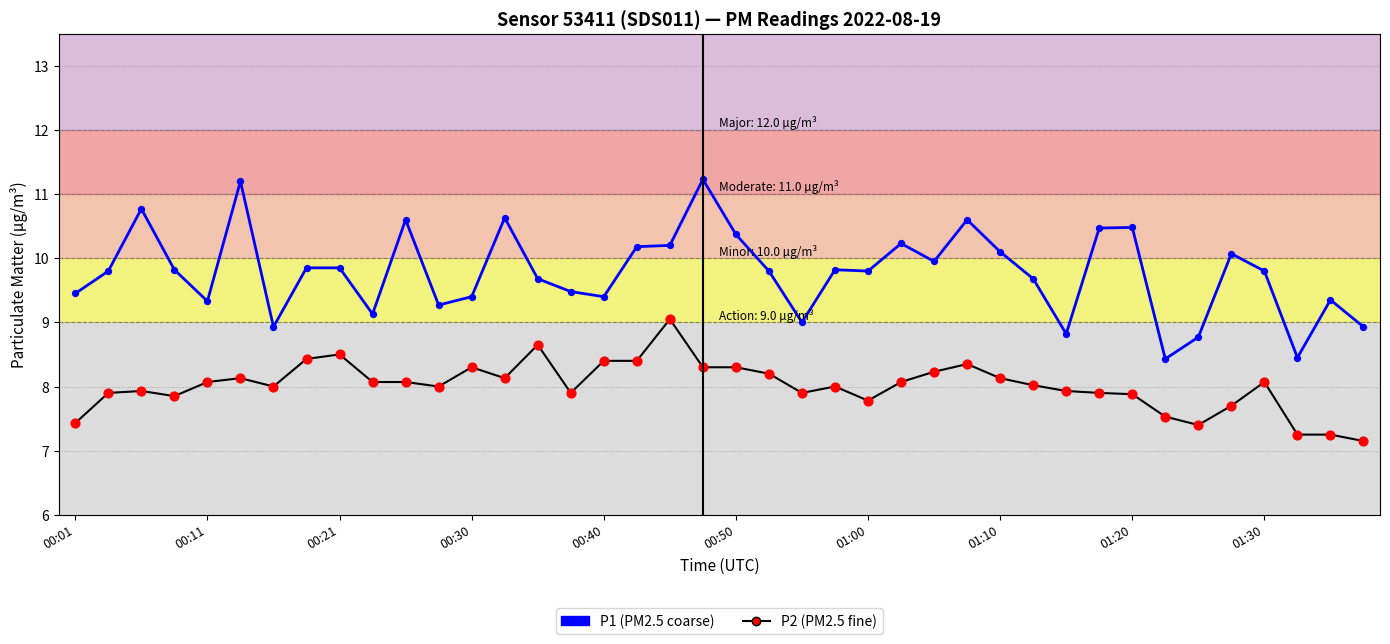

How many lines are shown in the chart?

2